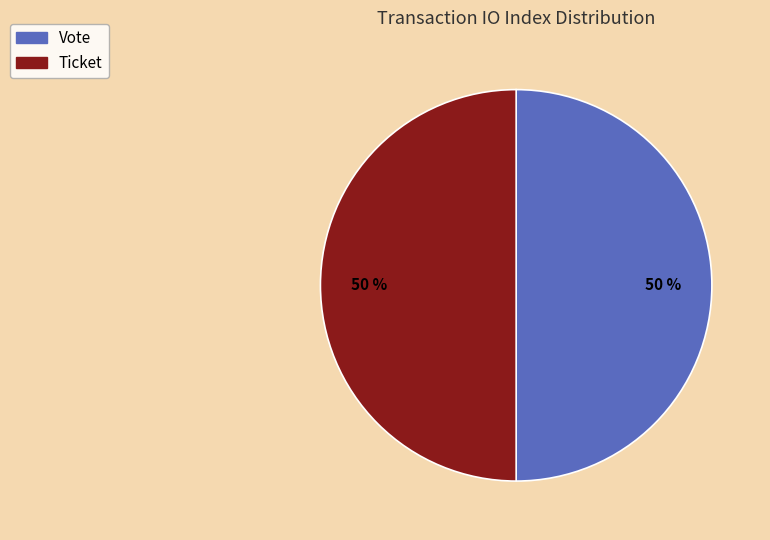

Is it true that Vote is 57% of the pie?

False